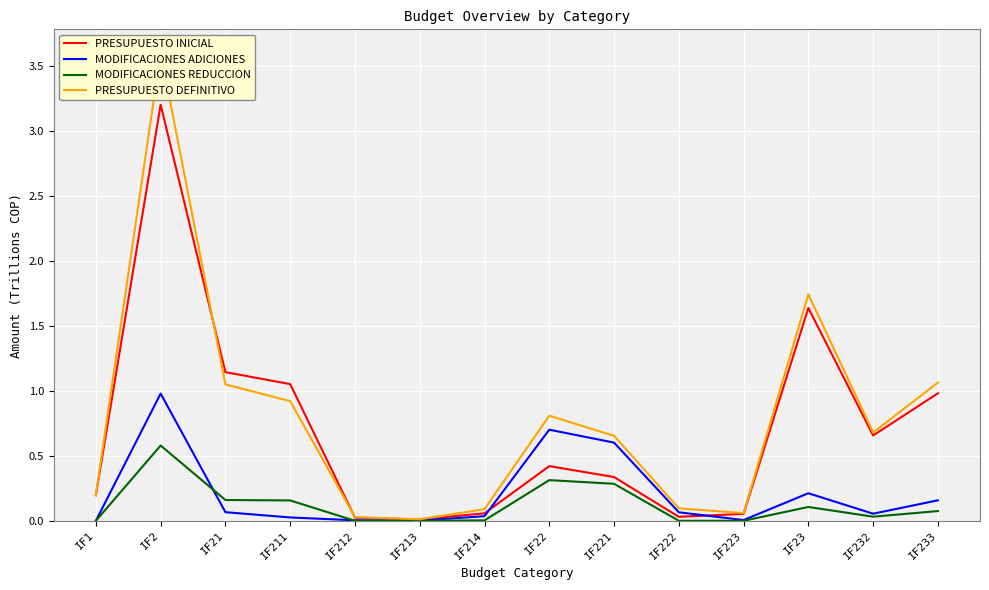

Between IF212 and IF213, which is larger?

IF212